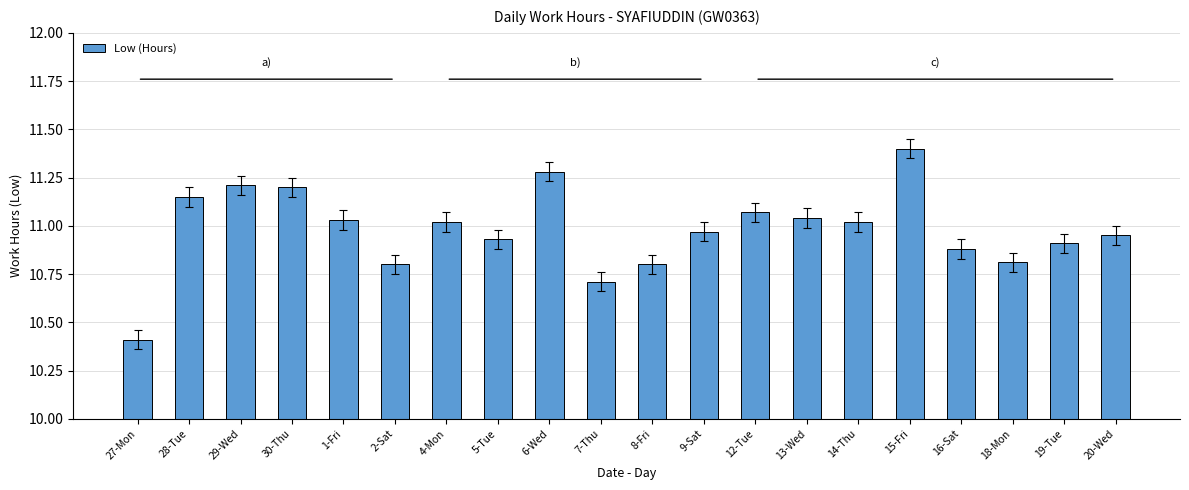

What is the maximum value shown in the chart?

11.4